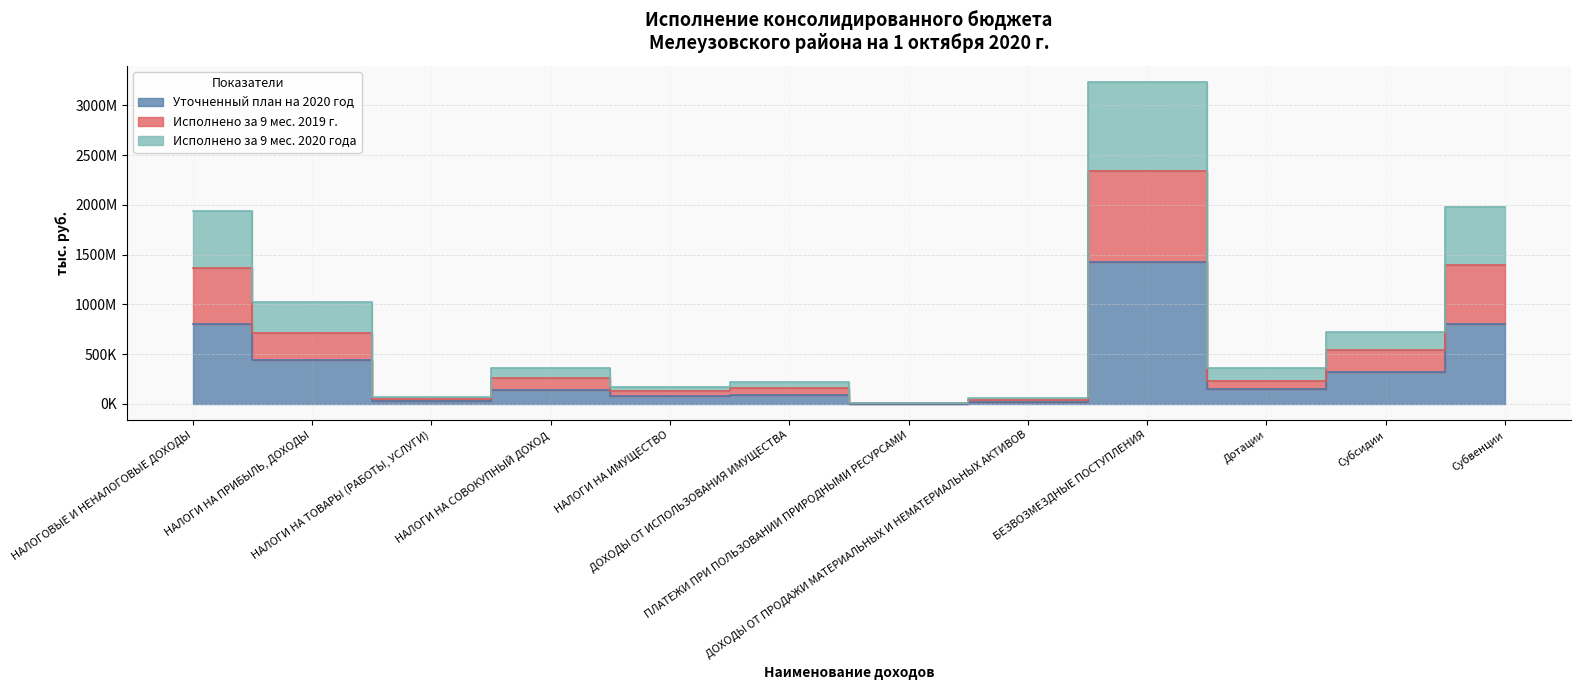

How many series are shown in this chart?

3